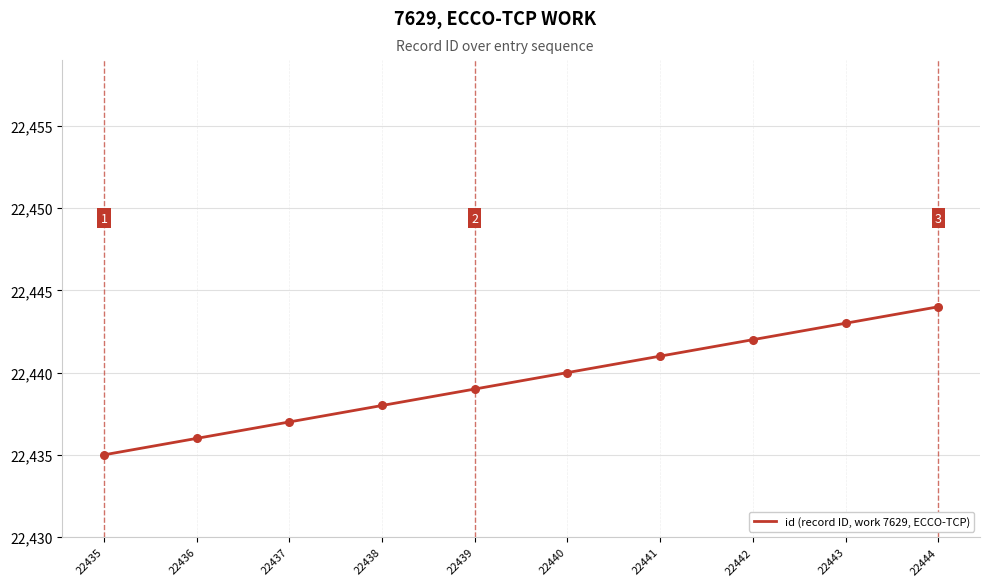

Approximately how many times larger is the value at 22442 compared to 22441?

1.0